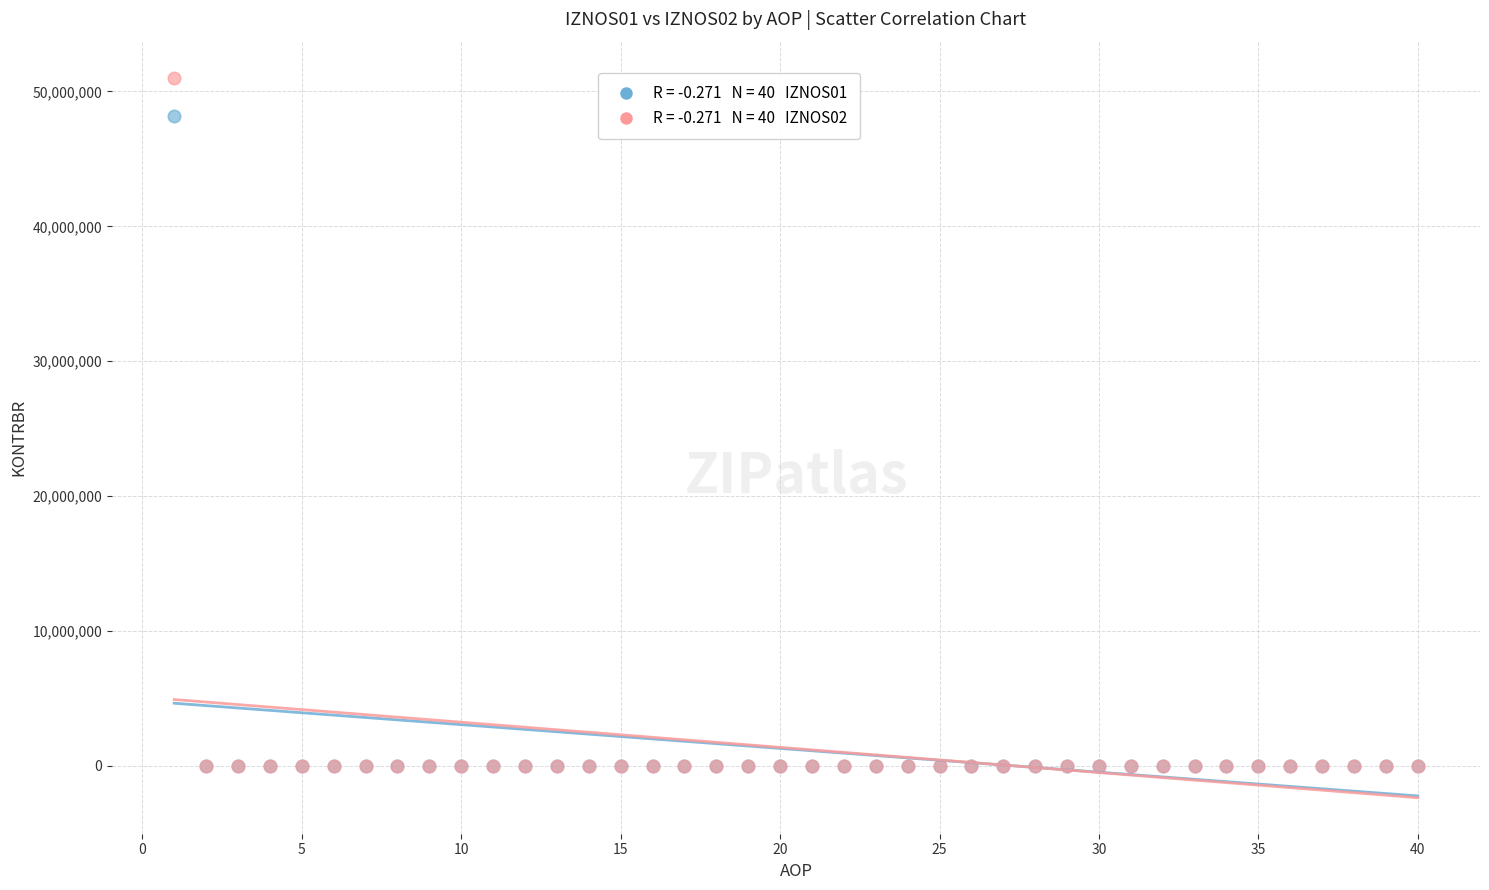

Across all series, what Y value is closest to 25509974?

48167309